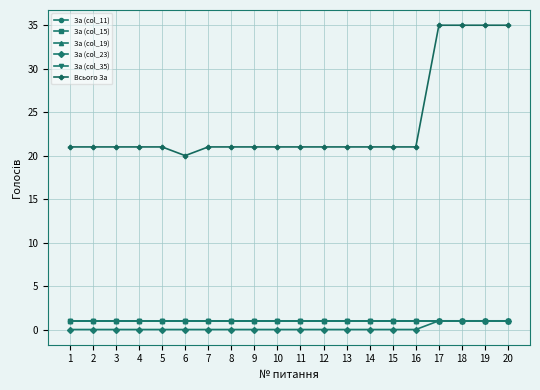

Rank the series by their maximum value, from highest to lowest.

Всього За, За (col_11), За (col_15), За (col_19), За (col_23), За (col_35)